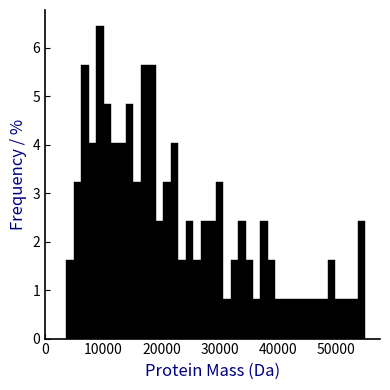

Around what value on the x-axis is the tallest bar? Give the approximate position of its centre, as read against the axis.

9000